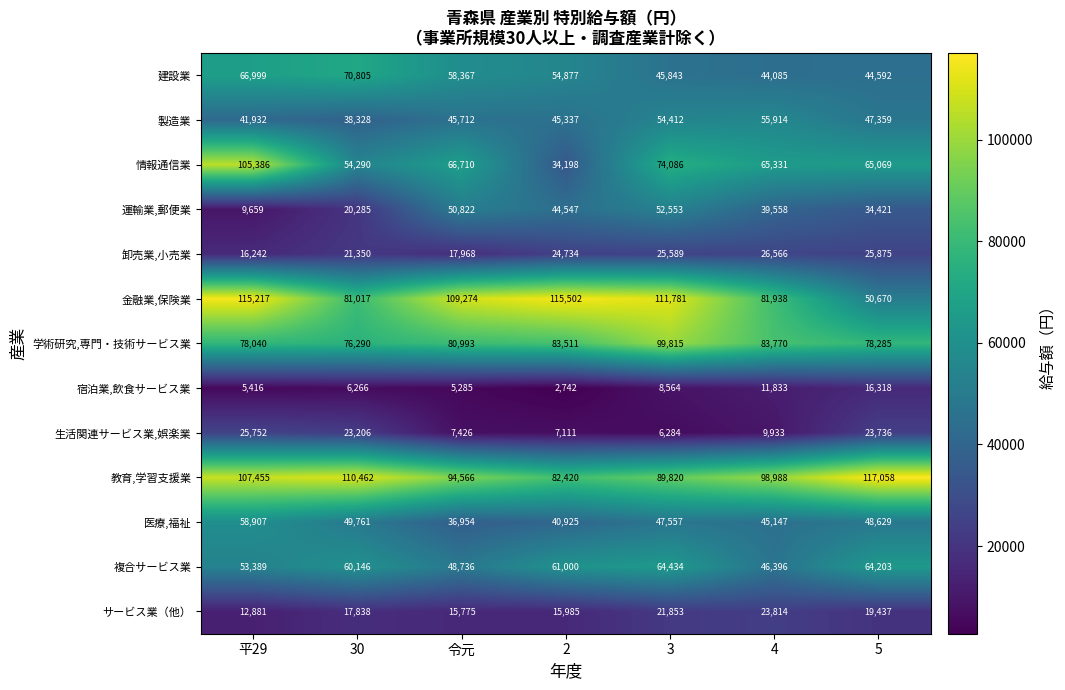

At which label does 学術研究,専門・技術サービス業 first exceed 80993?

2